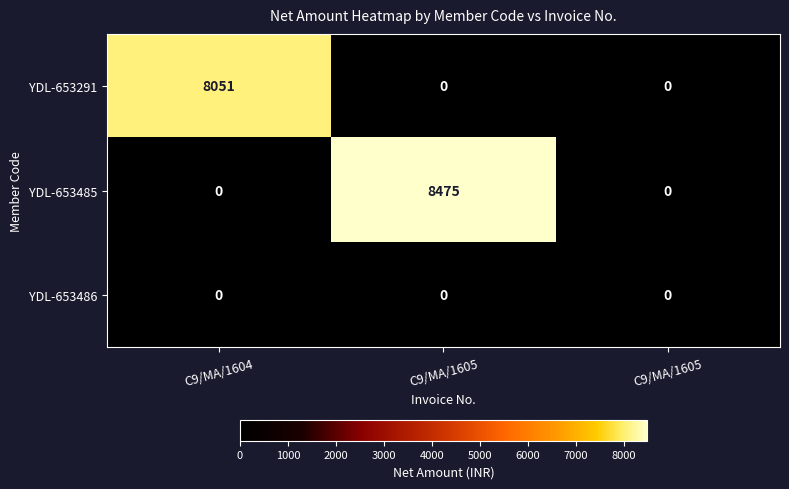

Reading right to left, what are all the values shown in this chart?

YDL-653291: C9/MA/1605=0.0	C9/MA/1605=0.0	C9/MA/1604=8051.0
YDL-653485: C9/MA/1605=0.0	C9/MA/1605=8475.0	C9/MA/1604=0.0
YDL-653486: C9/MA/1605=0.0	C9/MA/1605=0.0	C9/MA/1604=0.0